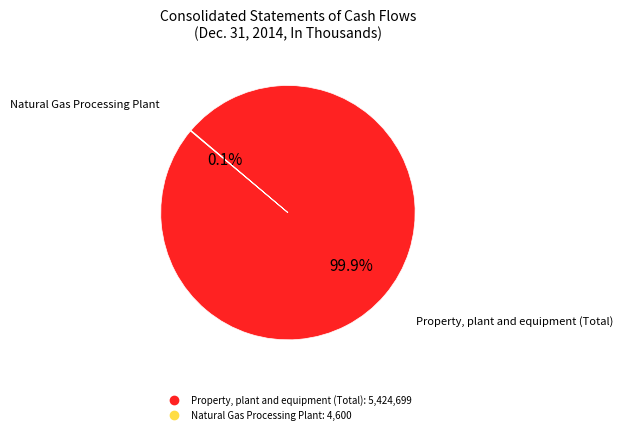

What is the largest slice in the pie chart?

Property, plant and equipment (Total)